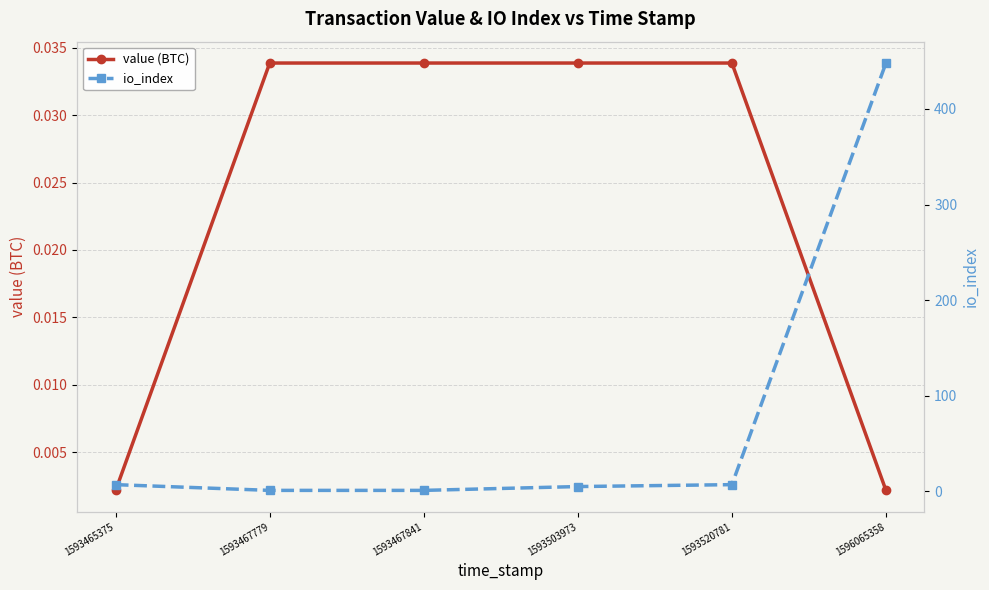

Which series has the widest spread of values?

io_index